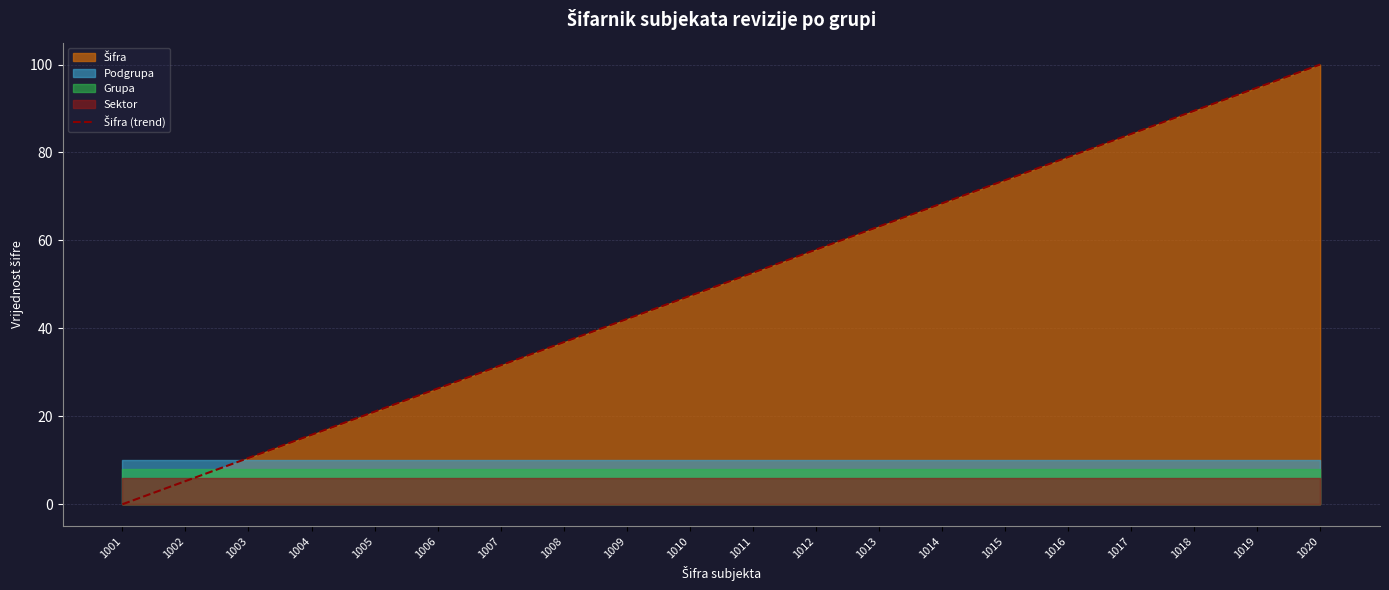

What is the sum of the values at 1020 and 1006?

126.3